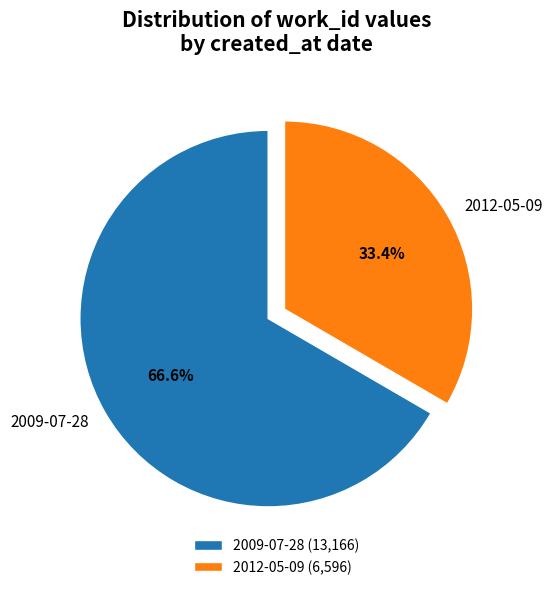

To the nearest percent, what percentage of the pie is 2009-07-28?

67%